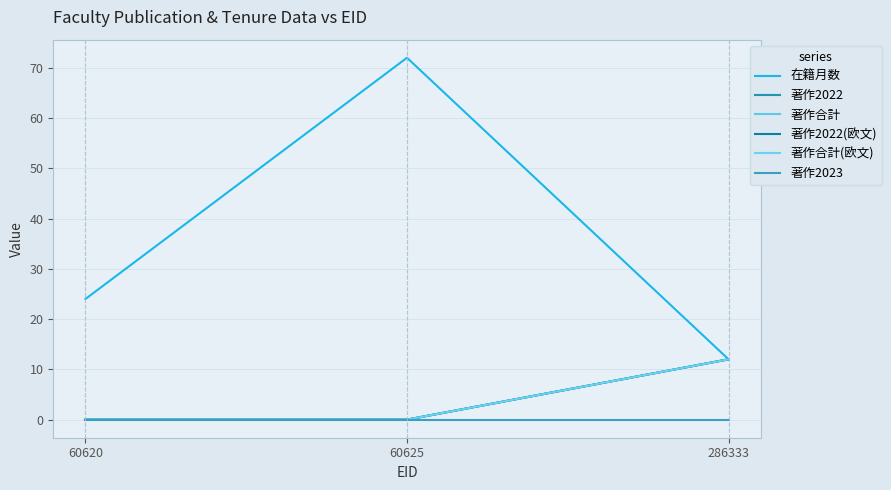

At 60625, list the series in order from largest to smallest.

在籍月数, 著作2022, 著作合計, 著作2022(欧文), 著作合計(欧文), 著作2023